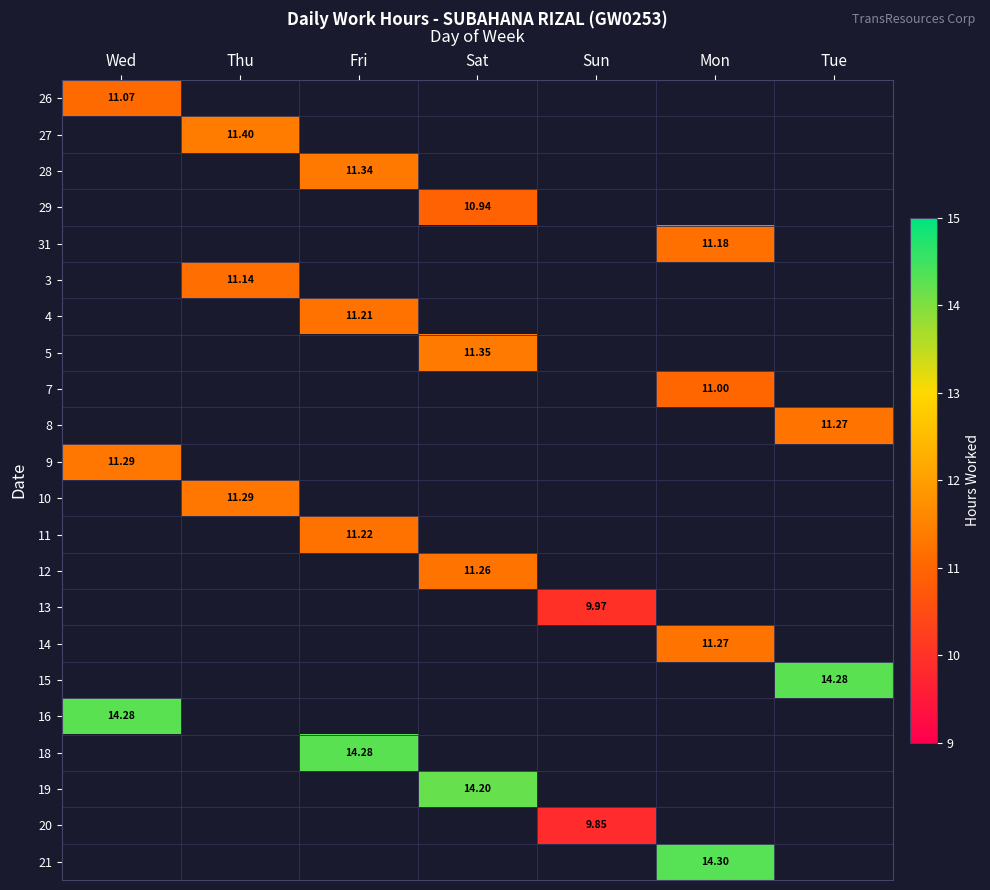

What is the greatest value displayed?

14.3